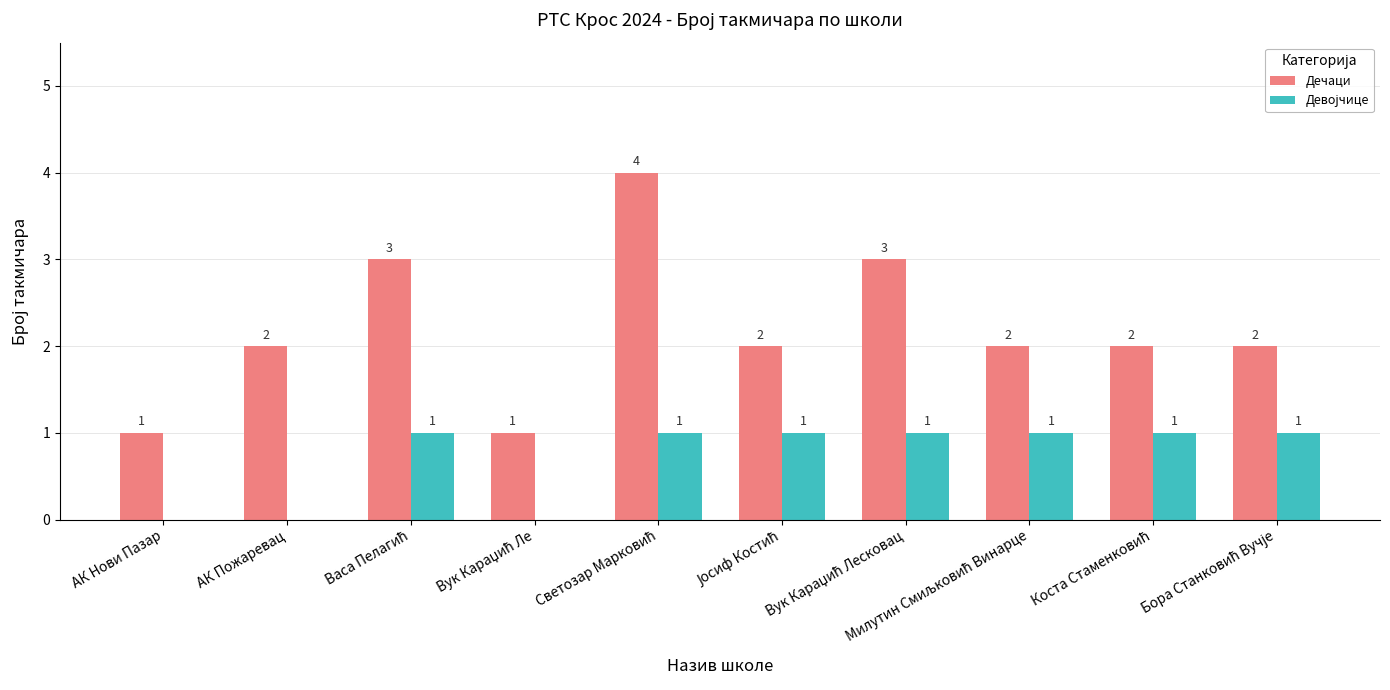

What is the greatest value displayed?

4